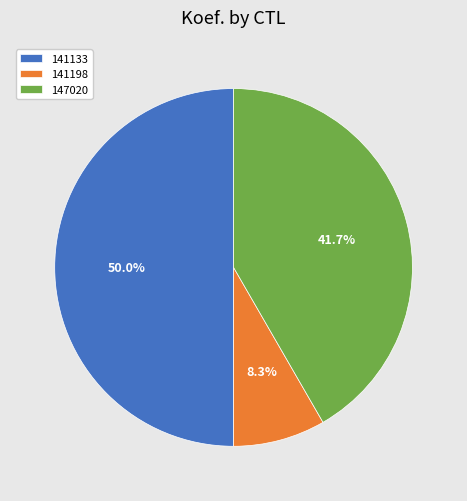

The 147020 slice represents 42% of the pie. True or false?

True